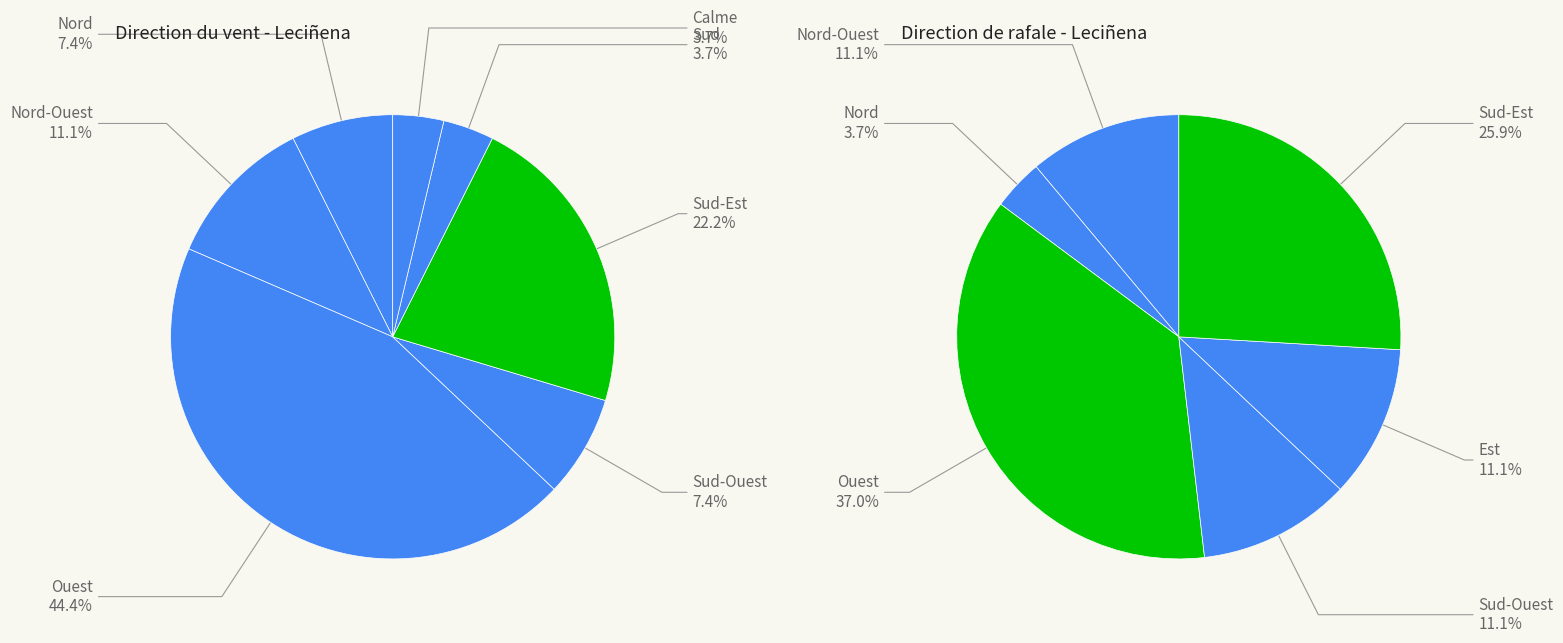

Does Ouest account for over 50% of the chart?

No